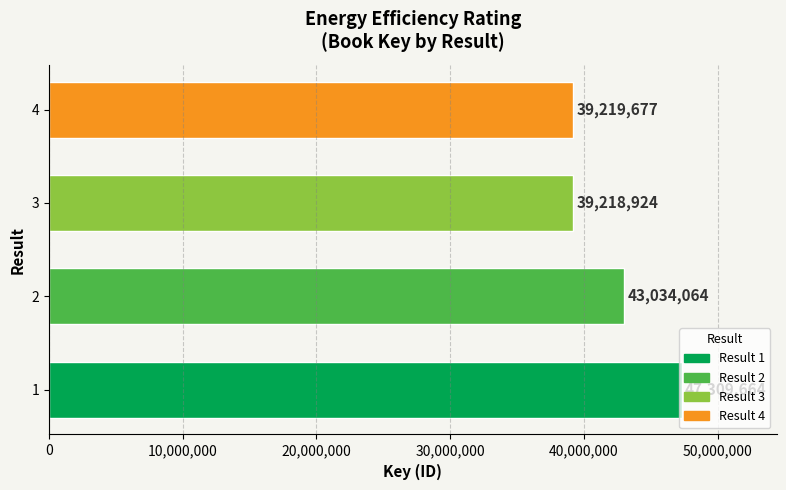

What is the change in value from 1 to 2?

-4275600